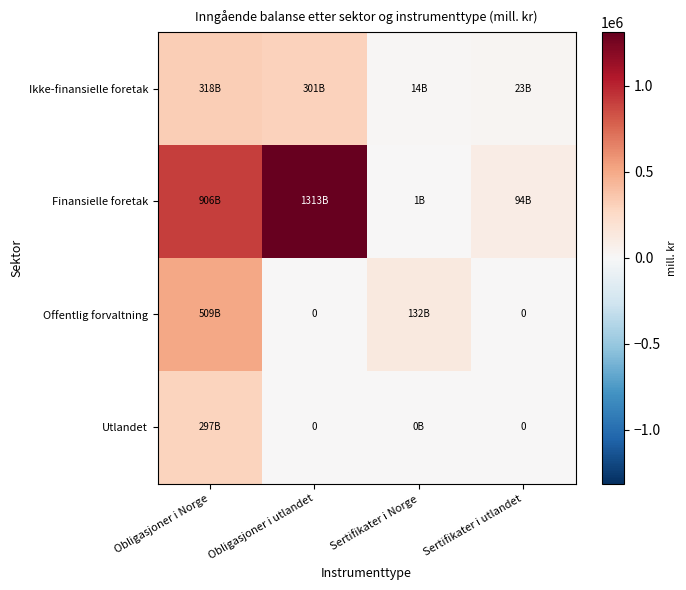

Is the value of Utlandet at Sertifikater i Norge greater than the value of Offentlig forvaltning at Obligasjoner i utlandet?

Yes